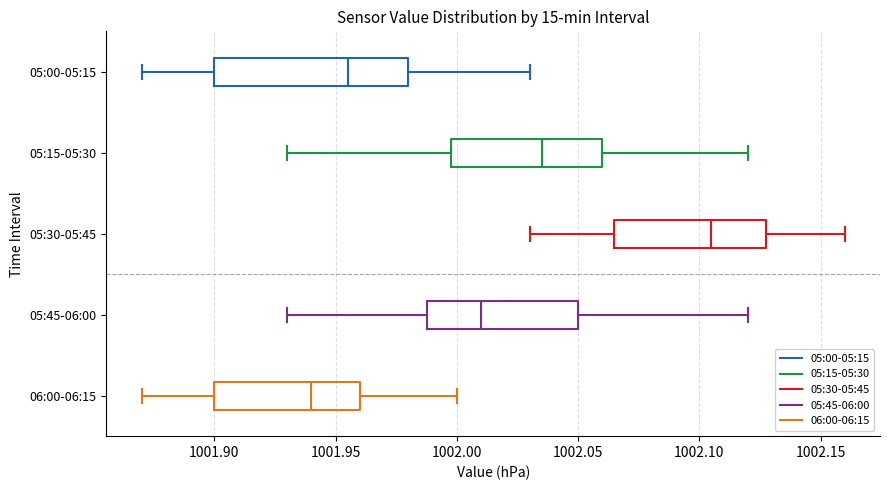

Reading bottom to top, transcribe this box plot: for each box, give where its median line is, the range the box spans, and where its two whiskers end, as read against the x-axis. The values are not printed on the chart, so give them approximately, as read against the axis.

06:00-06:15: median 1001.940, box 1001.900 to 1001.960, whiskers 1001.870 to 1002.000
05:45-06:00: median 1002.010, box 1001.990 to 1002.050, whiskers 1001.930 to 1002.120
05:30-05:45: median 1002.105, box 1002.065 to 1002.130, whiskers 1002.030 to 1002.160
05:15-05:30: median 1002.035, box 1002.000 to 1002.060, whiskers 1001.930 to 1002.120
05:00-05:15: median 1001.955, box 1001.900 to 1001.980, whiskers 1001.870 to 1002.030